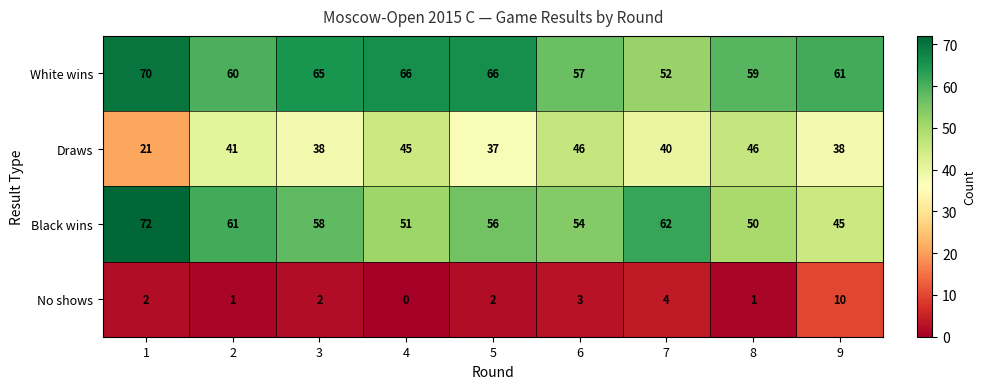

What is the total value across all series at 7?

158